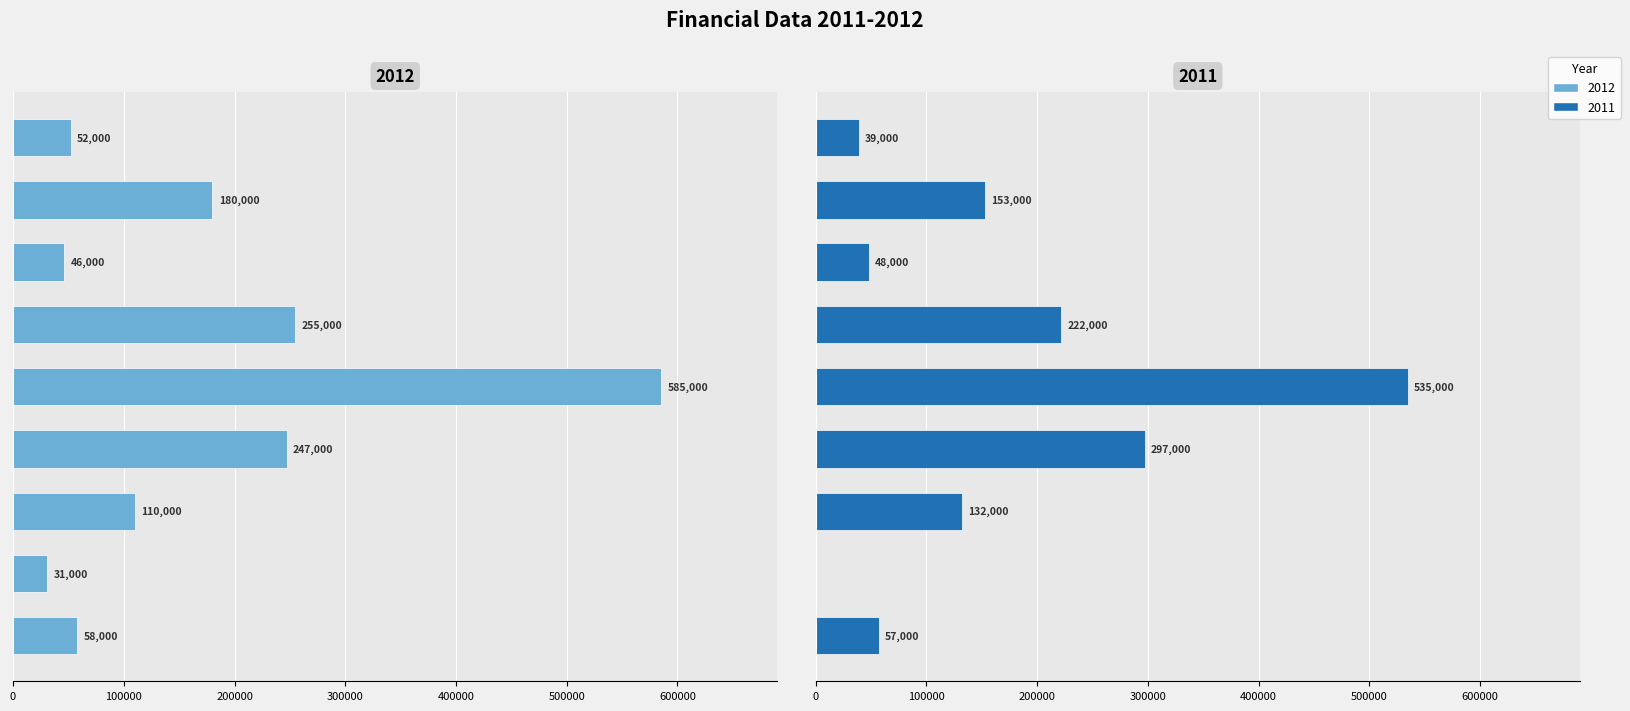

Which category has the lowest value across all series?

Short-term investments